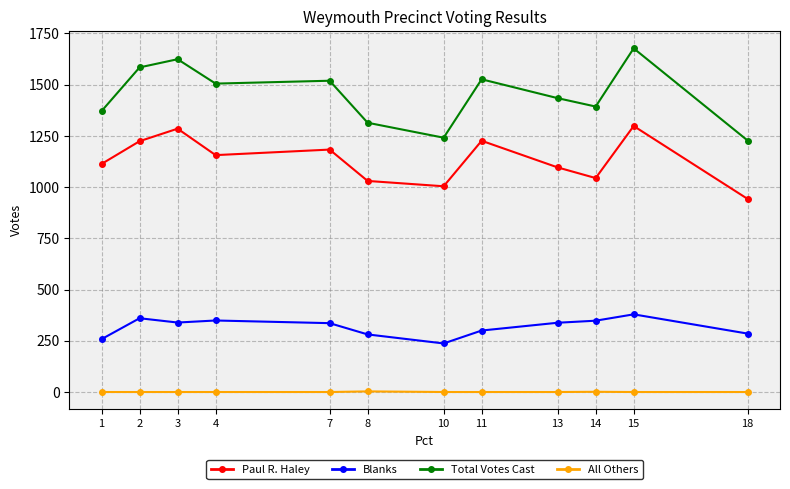

What is the difference between the second highest and minimum values in the Blanks series?

123